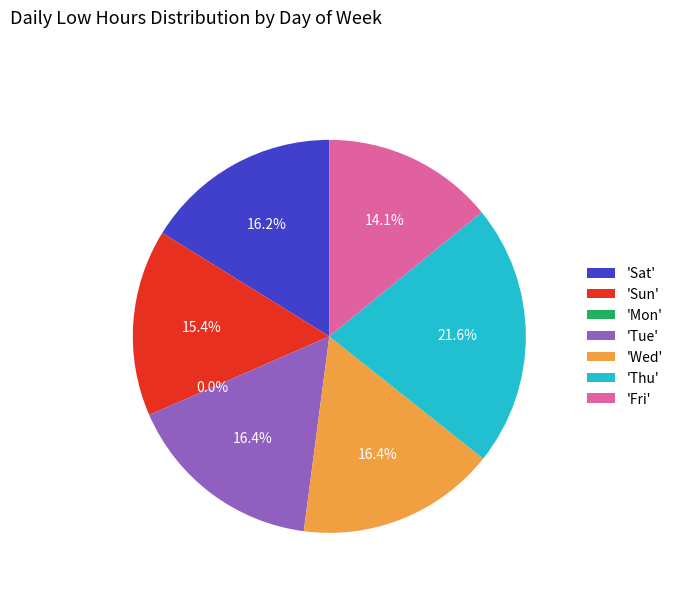

What percentage is the Fri slice, to the nearest percent?

14%